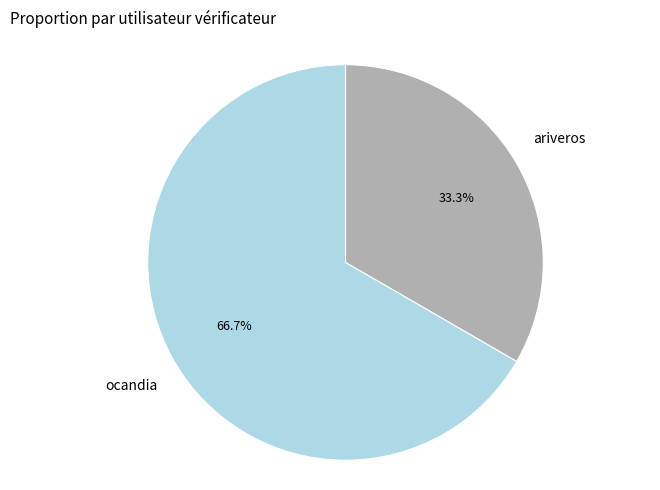

Which category has the smallest portion of the pie?

ariveros